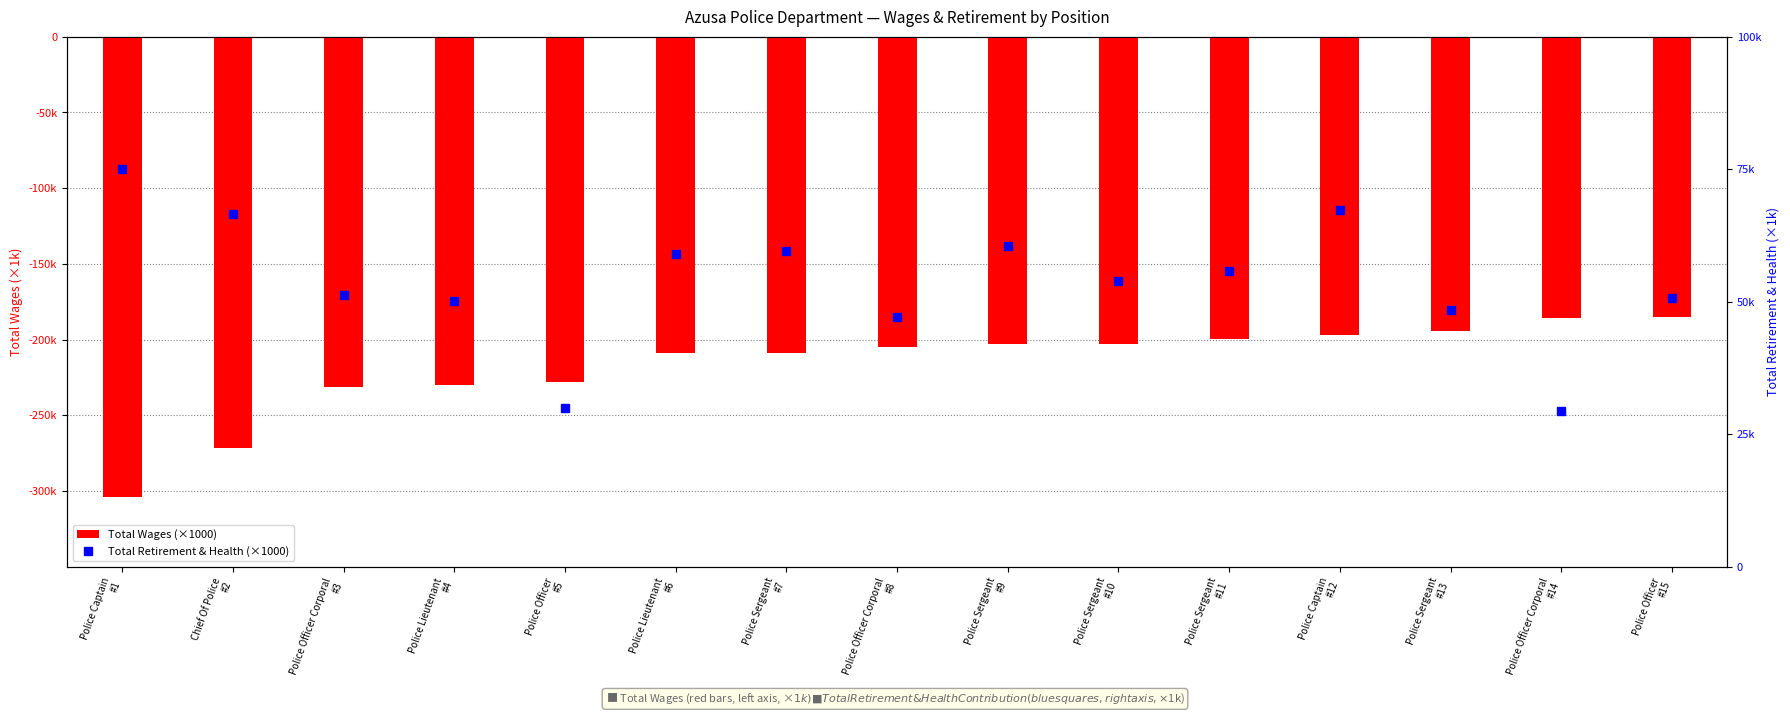

What is the greatest value displayed?

75.0